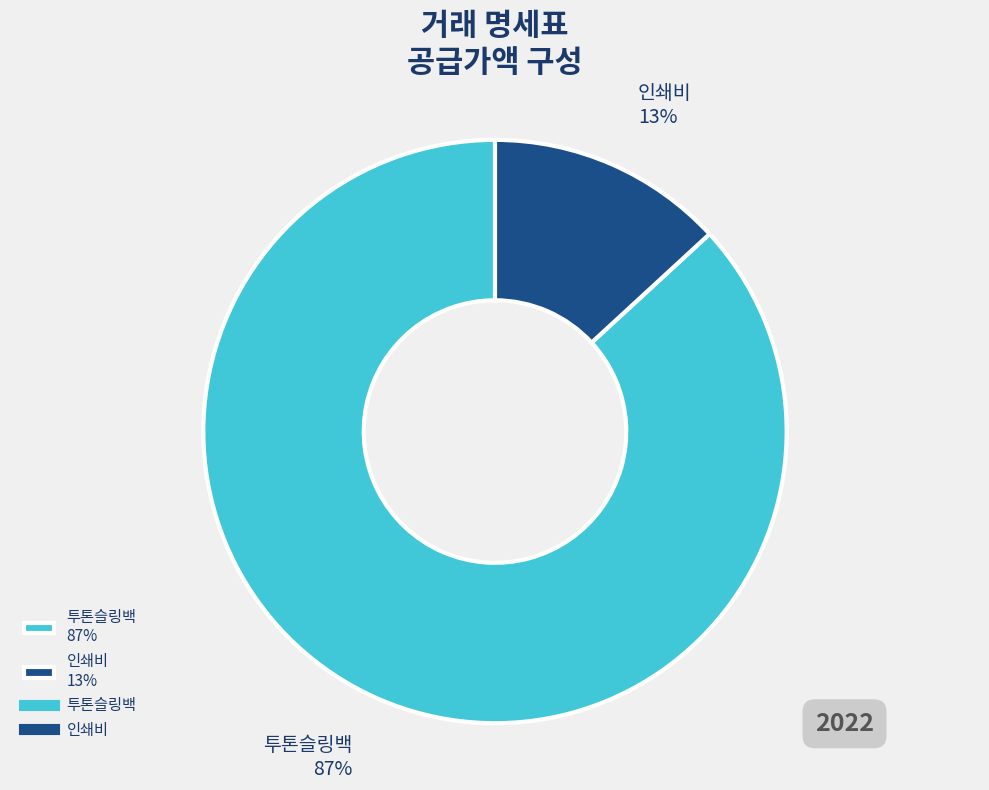

How many slices are in this pie chart?

2